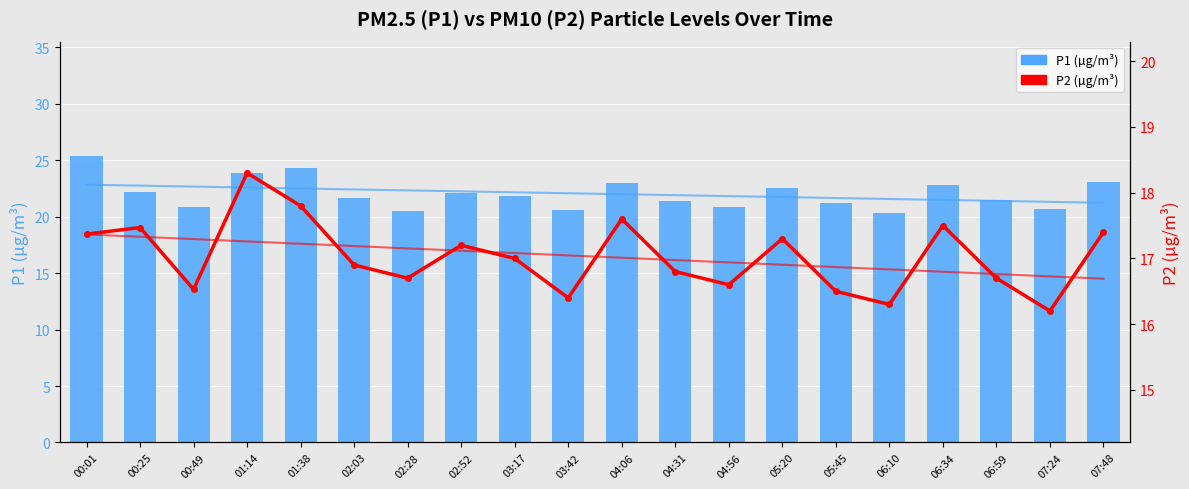

What is the label of the 15th bar from the left?

05:45